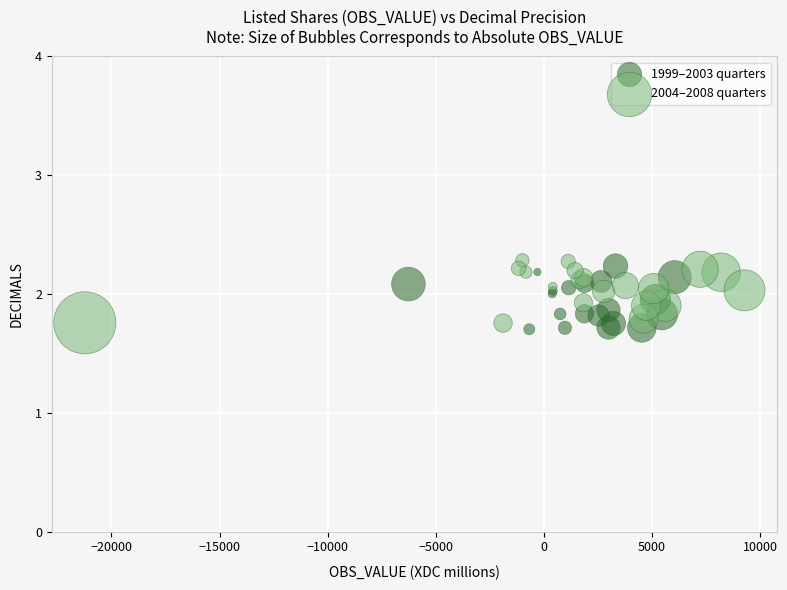

What are all the series names shown in the legend?

1999–2003 quarters, 2004–2008 quarters